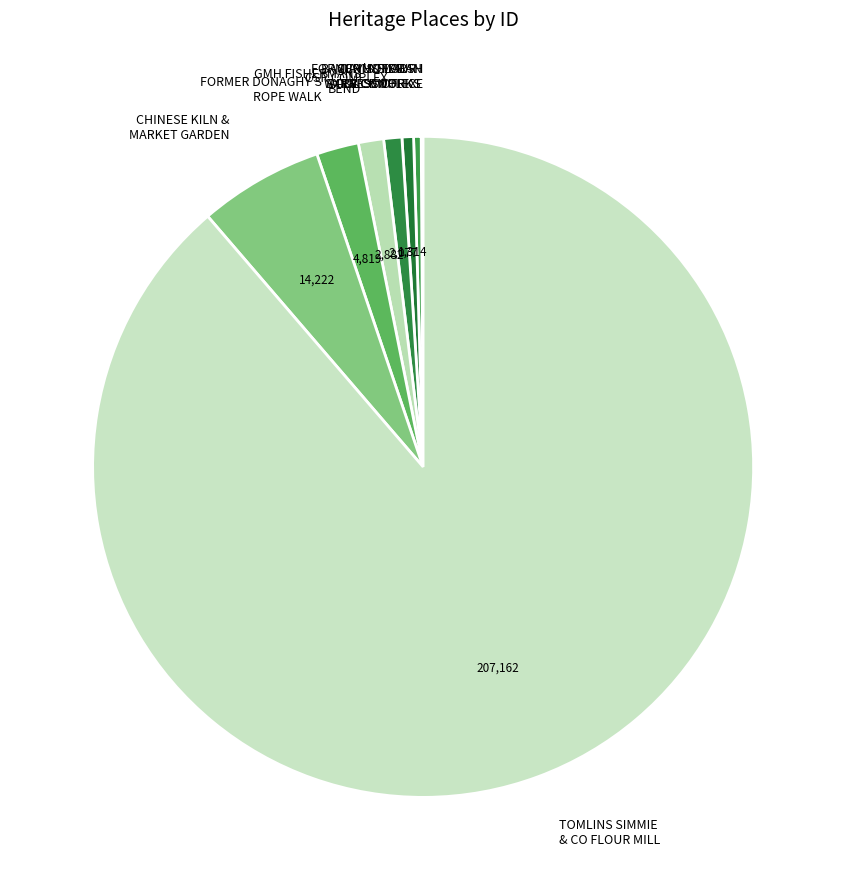

What is the ratio of the value at SUNNYSIDE WOOL SCOUR to the value at FORMER DONAGHY'S ROPE WALK?

0.3